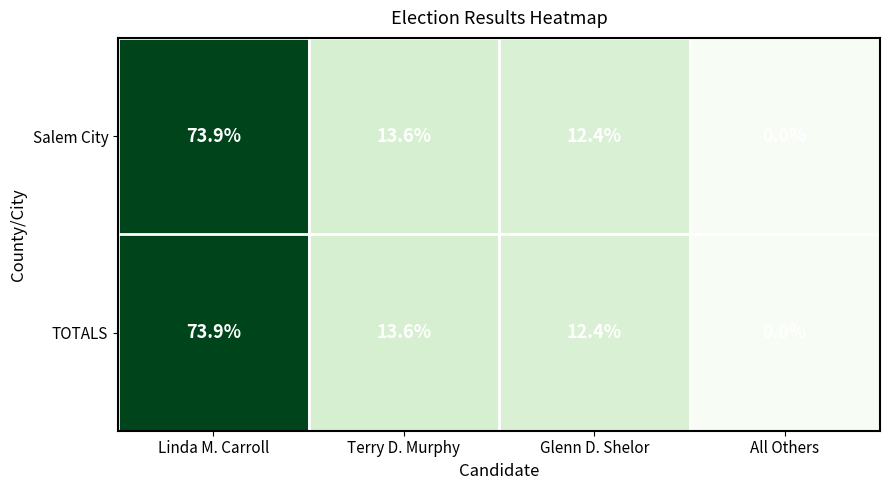

Rank the categories by TOTALS value from lowest to highest.

All Others, Glenn D. Shelor, Terry D. Murphy, Linda M. Carroll